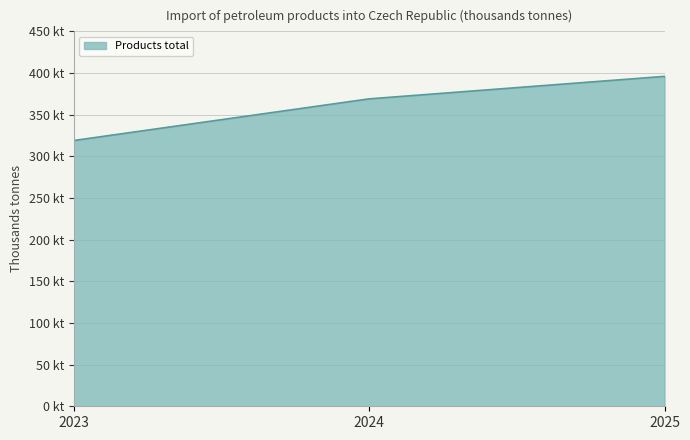

Which category has the highest value across all series?

2025